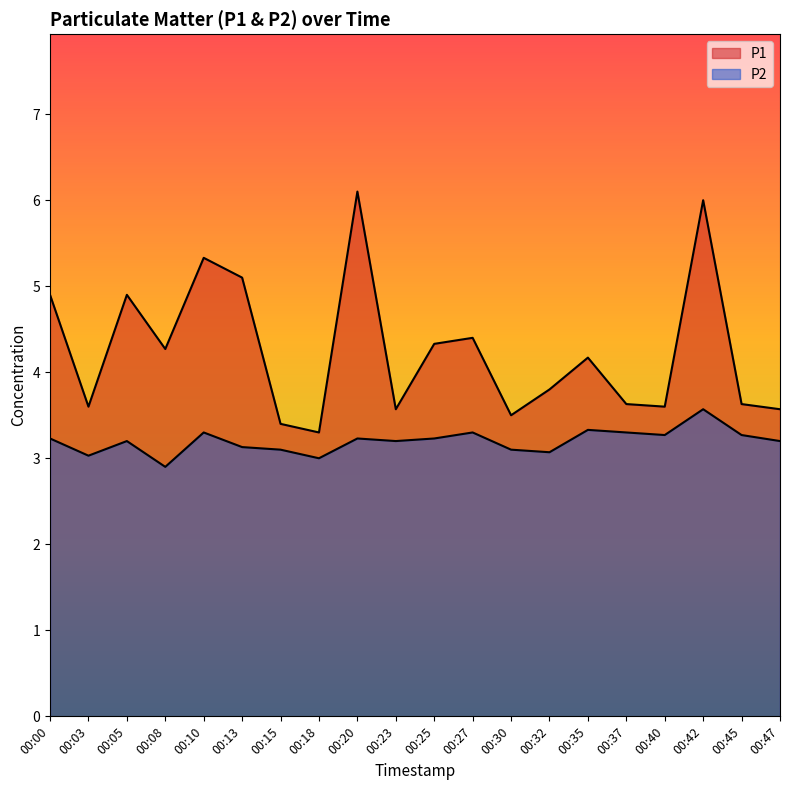

At which category is the sum across all series the highest?

00:42